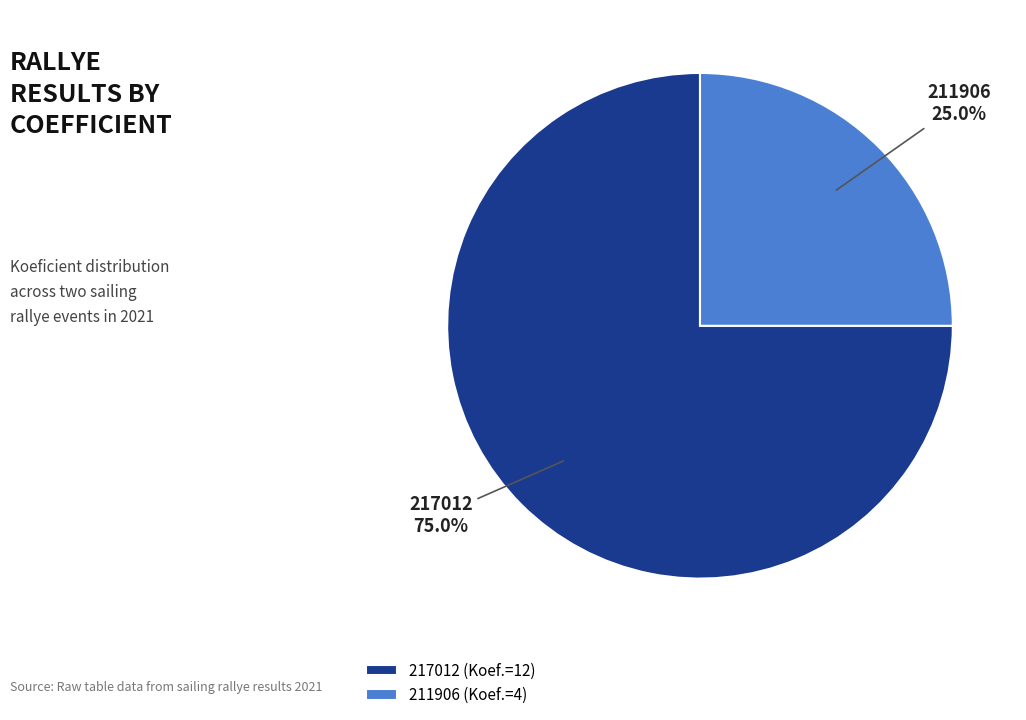

Rank the categories by value from highest to lowest.

217012, 211906